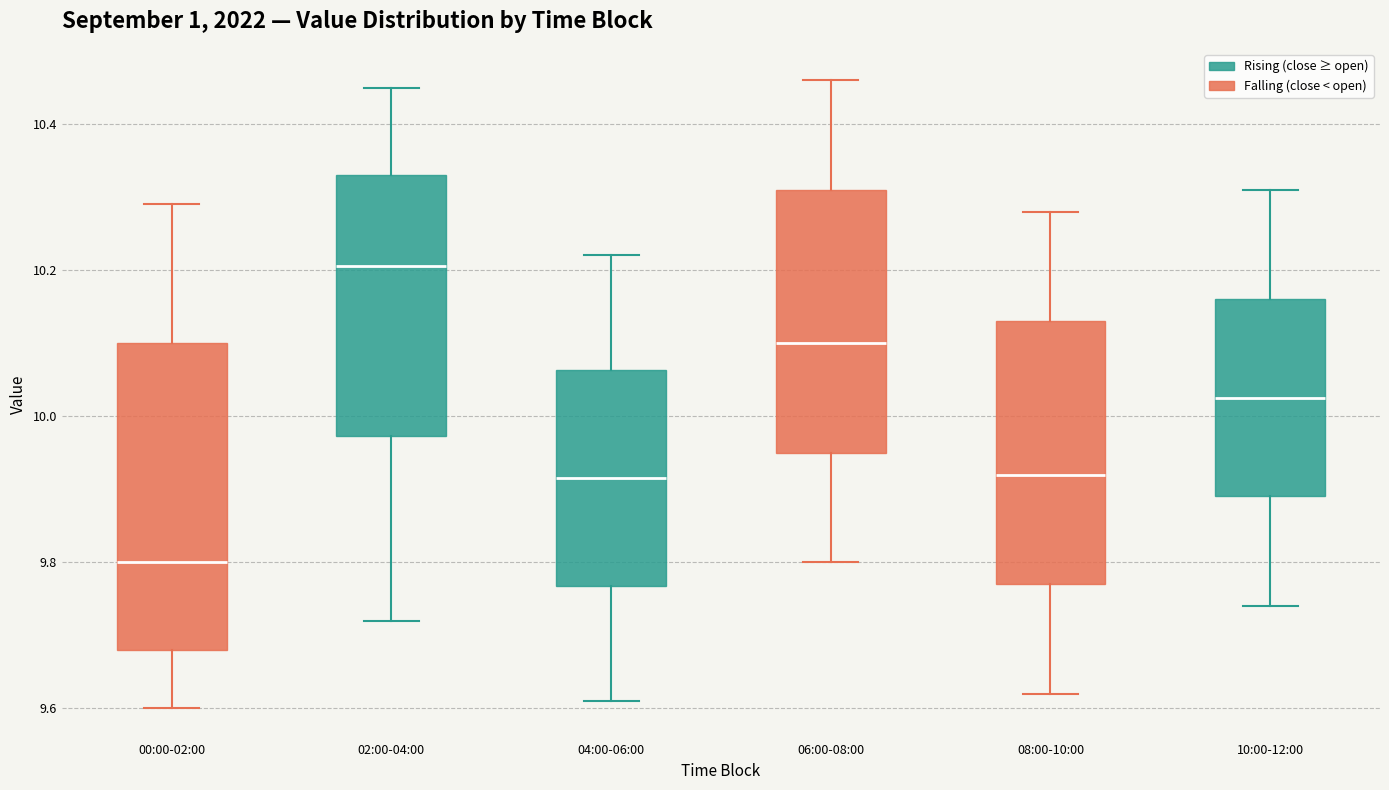

Where does the median line of the box for 04:00-06:00 sit on the y-axis? The values are not printed on the chart, so give them approximately, as read against the axis.

9.92